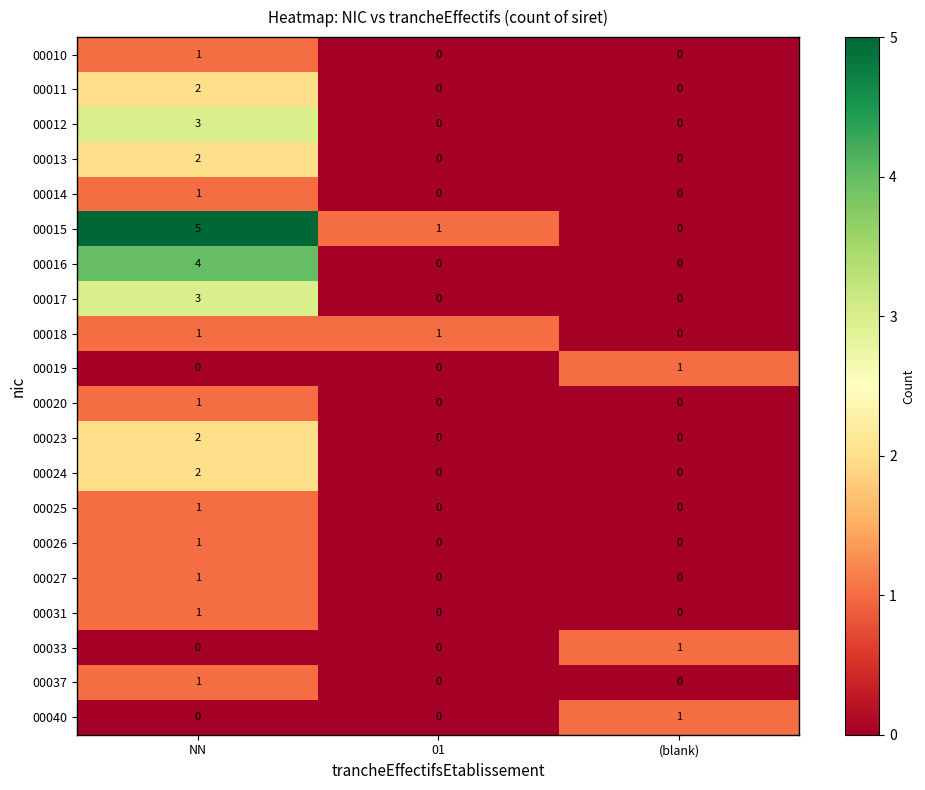

Which category has the highest value in the 00019 series?

(blank)